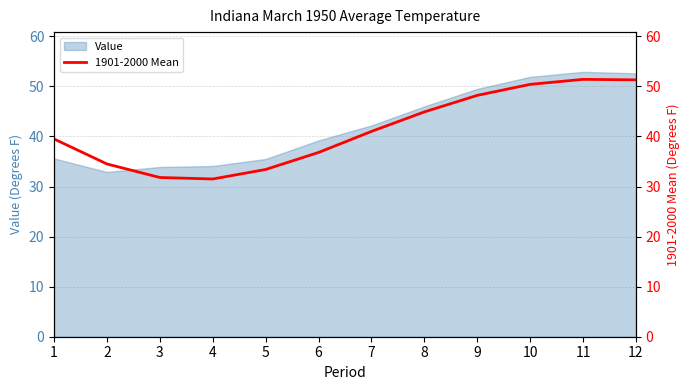

What is the minimum value shown in the chart?

31.5